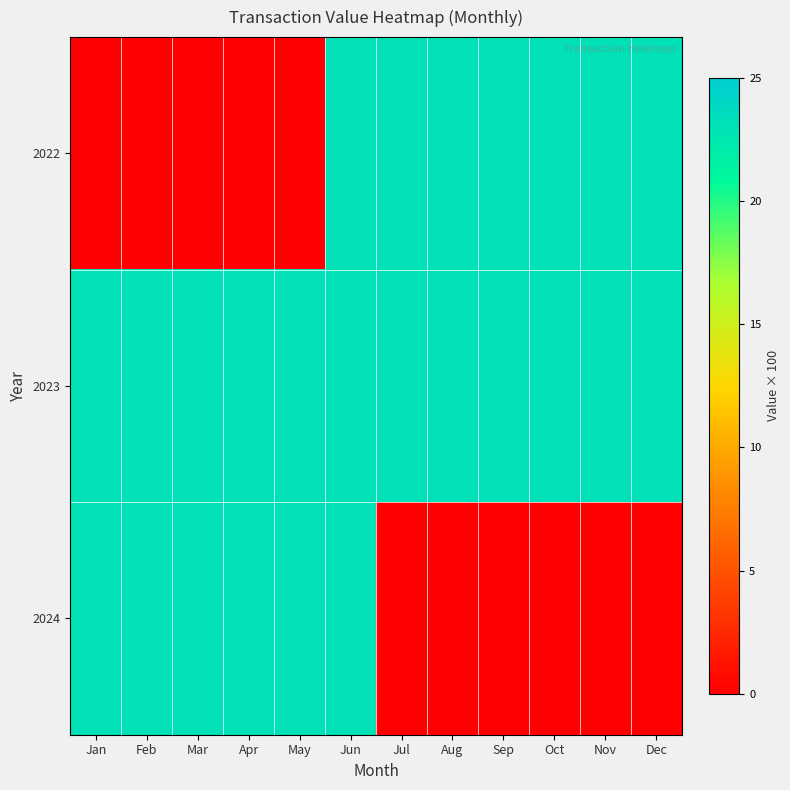

At how many categories does at least one series exceed 0?

12